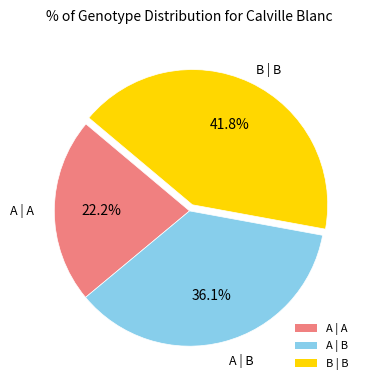

To the nearest percent, what percentage of the pie is A | B?

36%